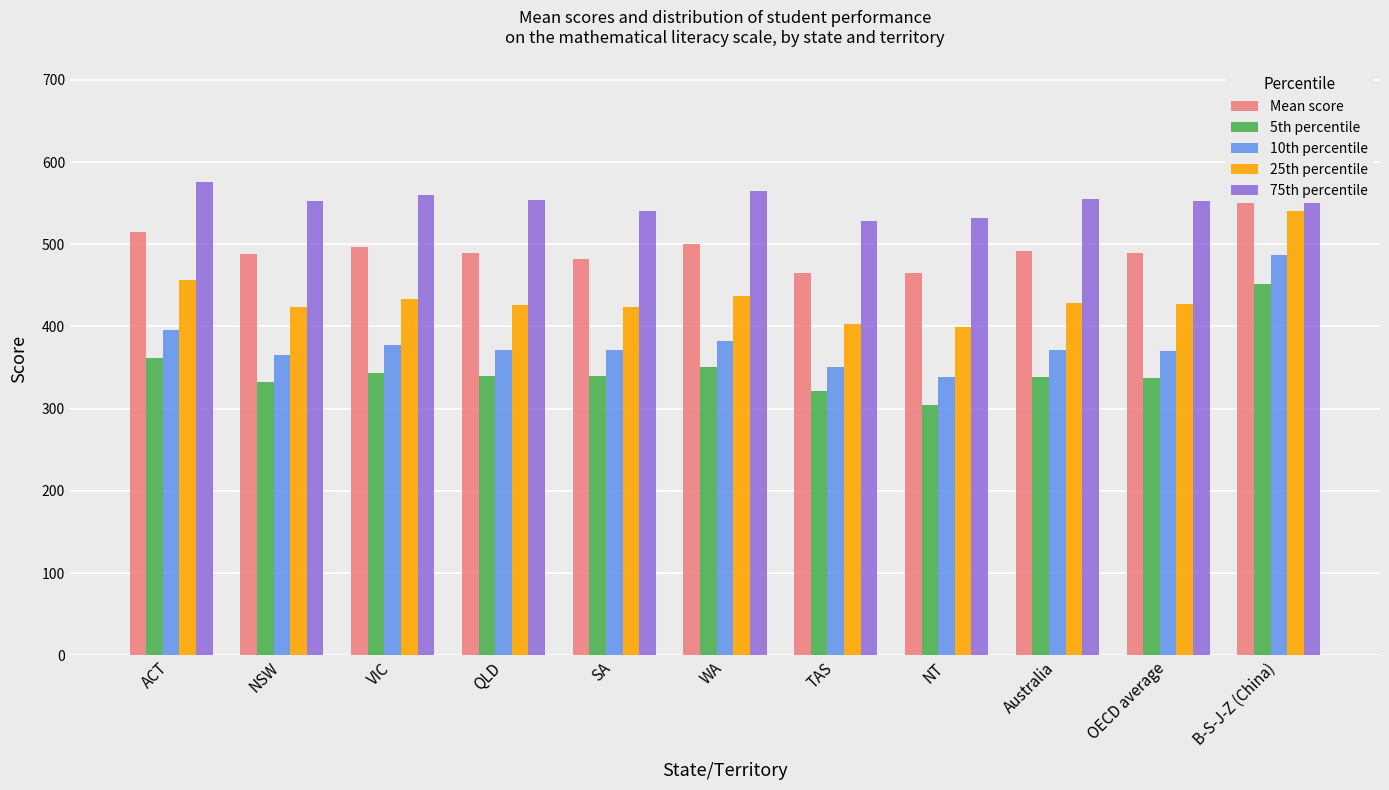

What is the value of the 75th percentile bar at the 1st from the left?

575.4